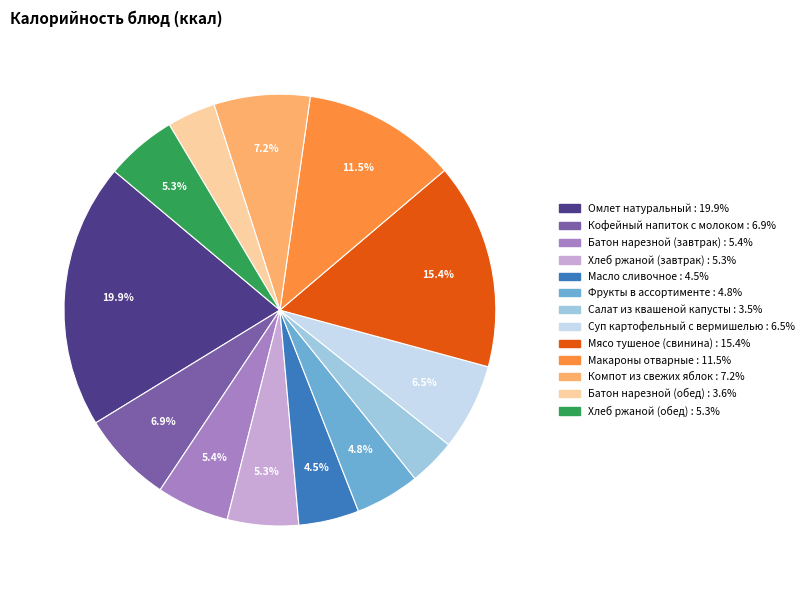

Approximately how many times larger is the value at Макароны отварные compared to Кофейный напиток с молоком?

1.7